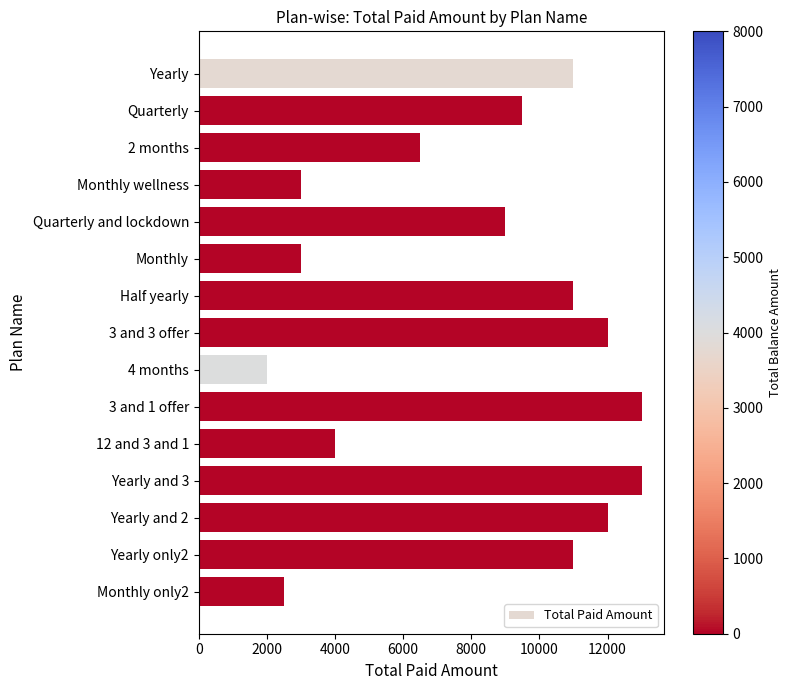

How many data points are less than 9500?

7